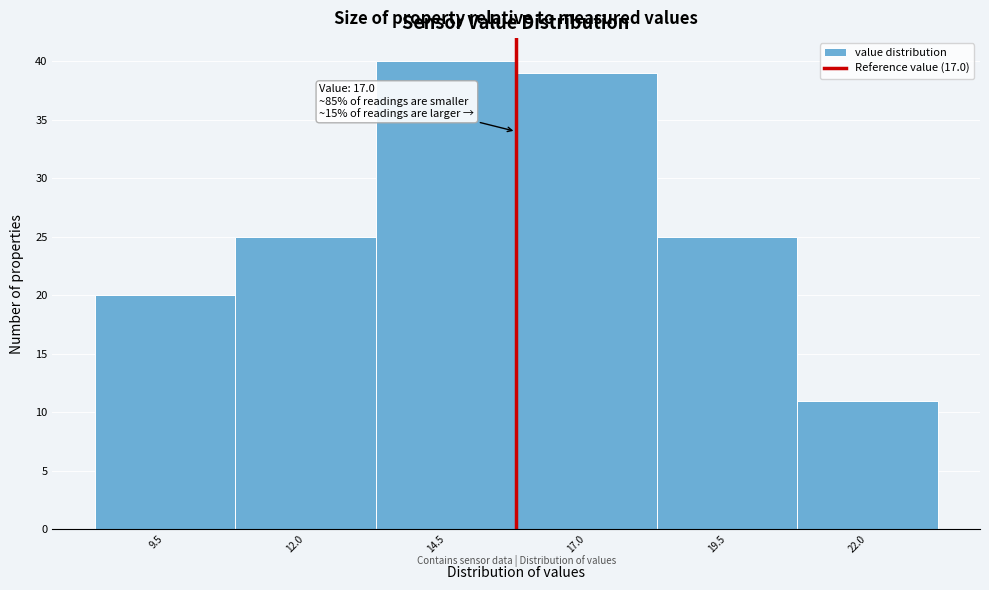

Reading left to right, what are all the values shown in this chart?

20	25	40	39	25	11